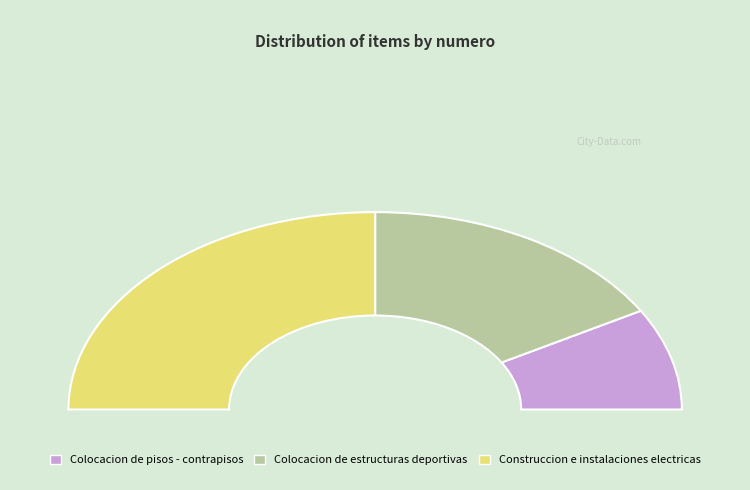

Is there a majority slice in this chart?

No